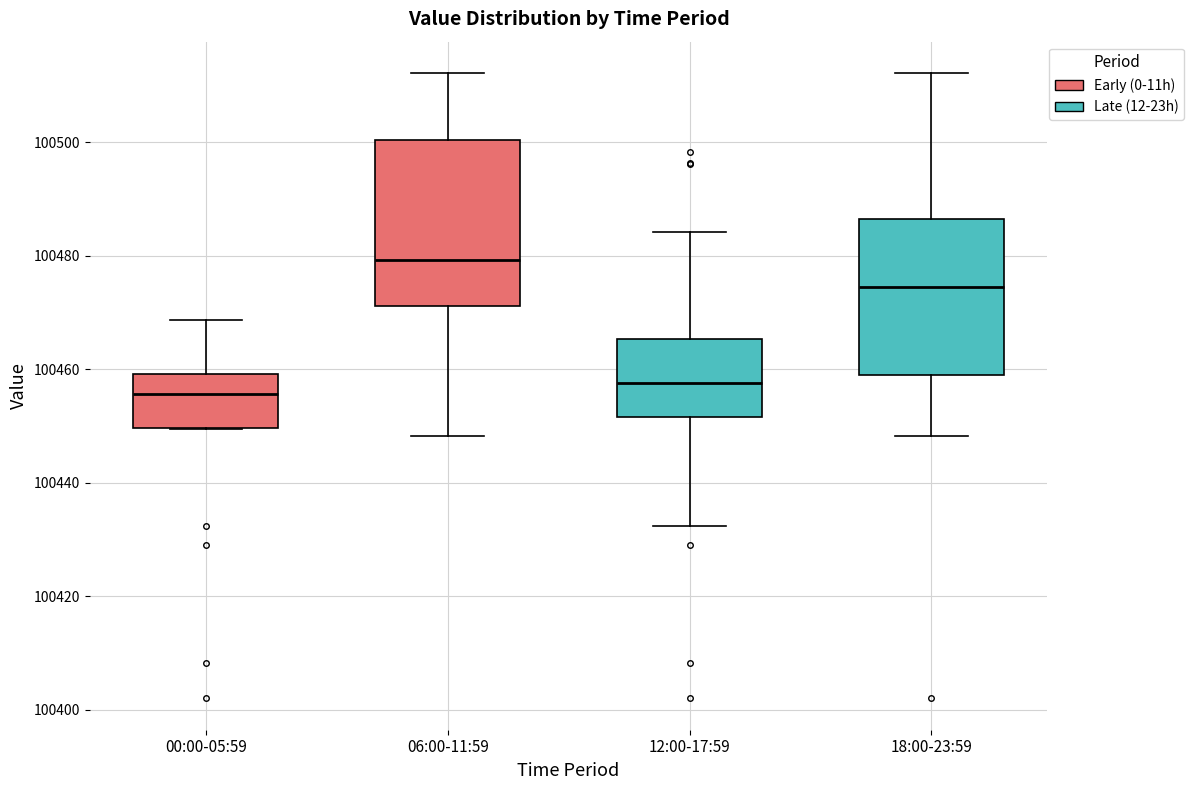

Reading left to right, transcribe this box plot: for each box, give where its median line is, the range the box spans, and where its two whiskers end, as read against the y-axis. The values are not printed on the chart, so give them approximately, as read against the axis.

00:00-05:59: median 100456, box 100450 to 100460, whiskers 100450 to 100468
06:00-11:59: median 100480, box 100472 to 100500, whiskers 100448 to 100512
12:00-17:59: median 100458, box 100452 to 100466, whiskers 100432 to 100484
18:00-23:59: median 100474, box 100460 to 100486, whiskers 100448 to 100512